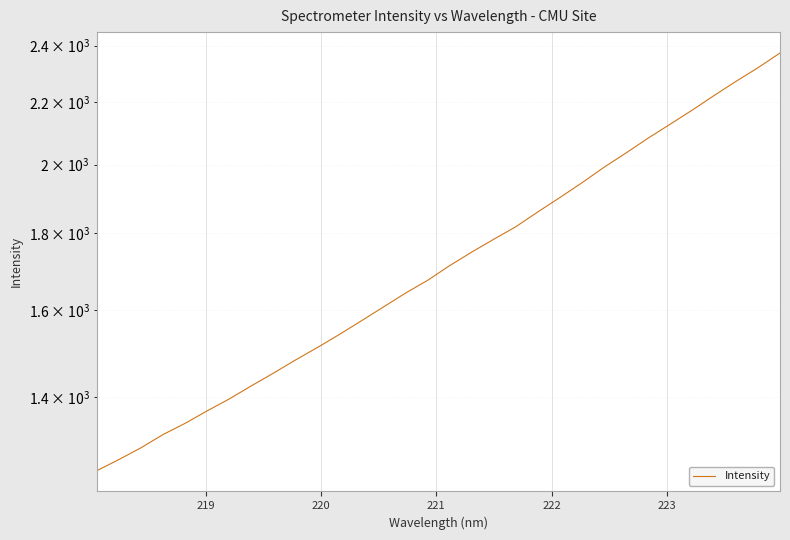

What is the greatest value displayed?

2373.1